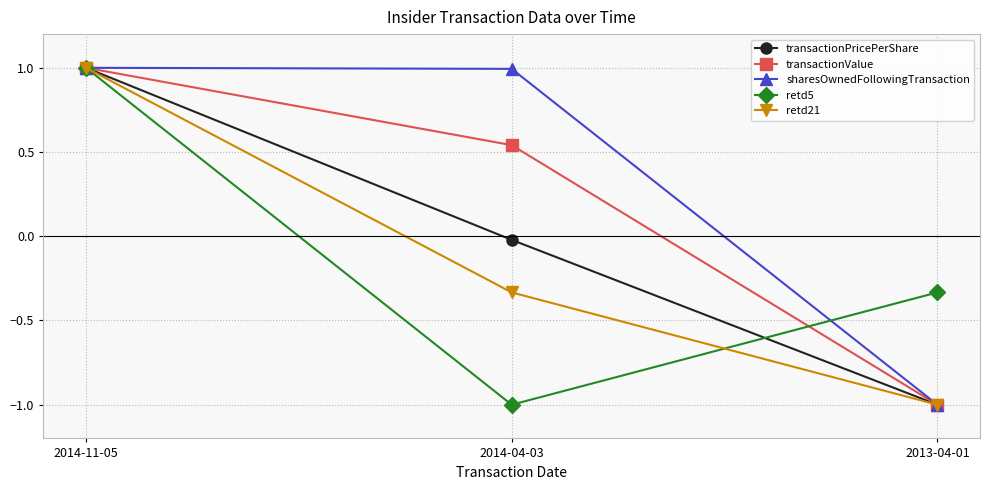

What is the label of the 3rd point from the left?

2013-04-01